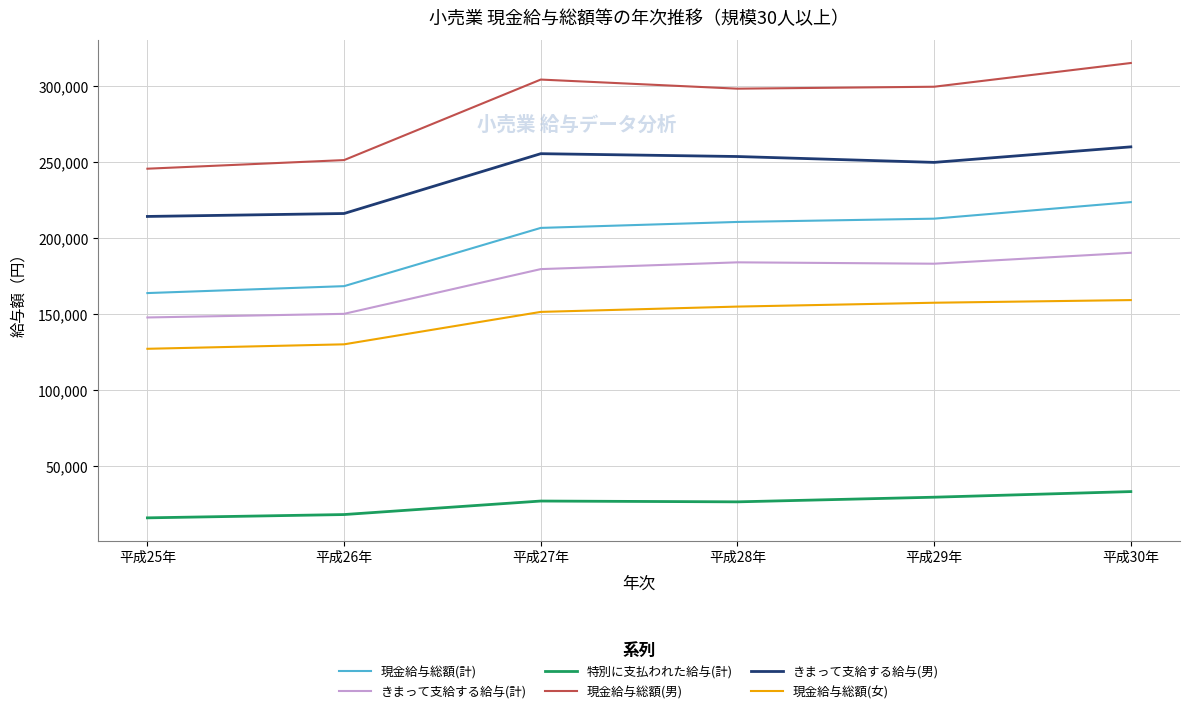

The value of 現金給与総額(男) at 平成27年 is 304562. True or false?

True